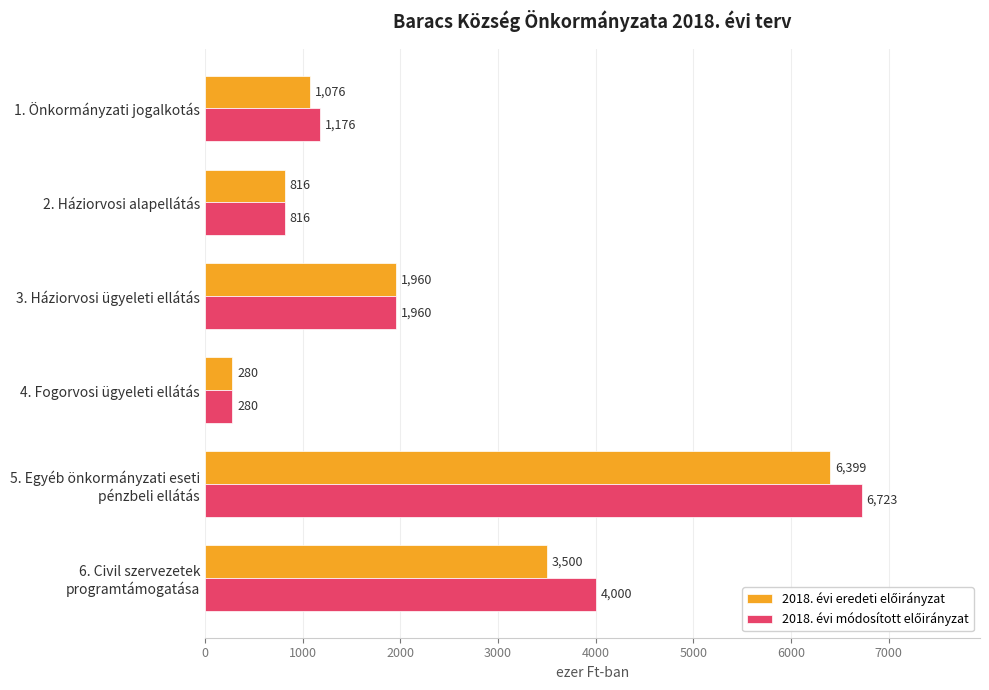

At how many categories does at least one series exceed 3748?

2